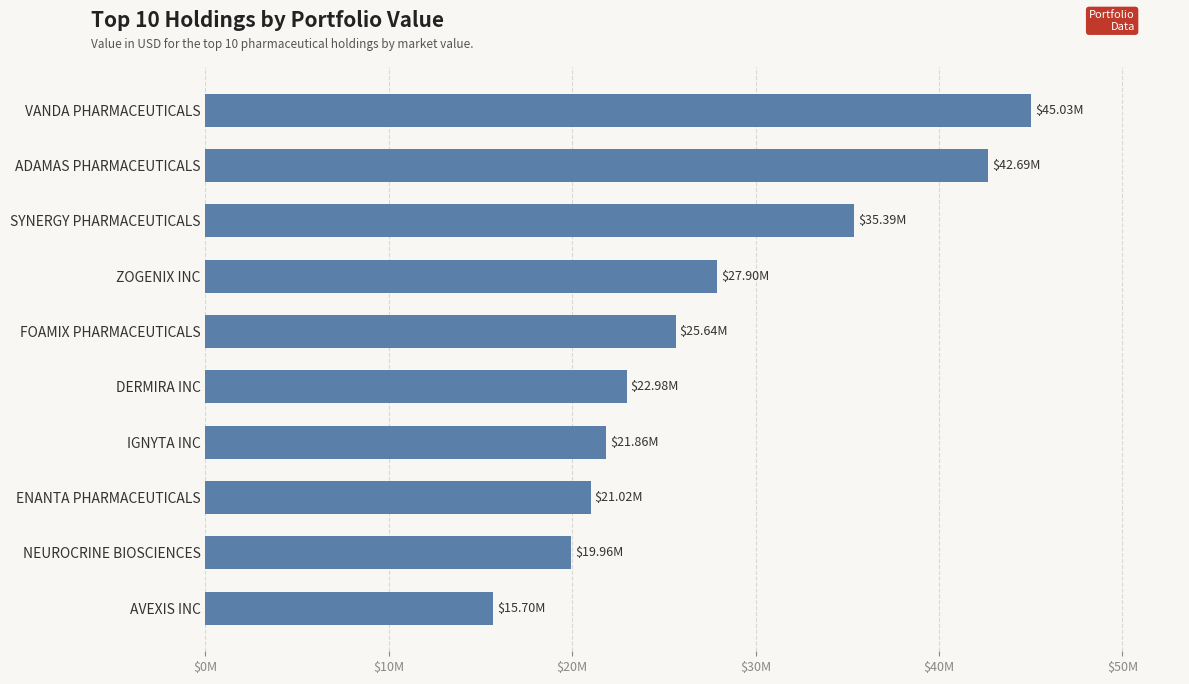

Rank the categories by value from lowest to highest.

AVEXIS INC, NEUROCRINE BIOSCIENCES, ENANTA PHARMACEUTICALS, IGNYTA INC, DERMIRA INC, FOAMIX PHARMACEUTICALS, ZOGENIX INC, SYNERGY PHARMACEUTICALS, ADAMAS PHARMACEUTICALS, VANDA PHARMACEUTICALS